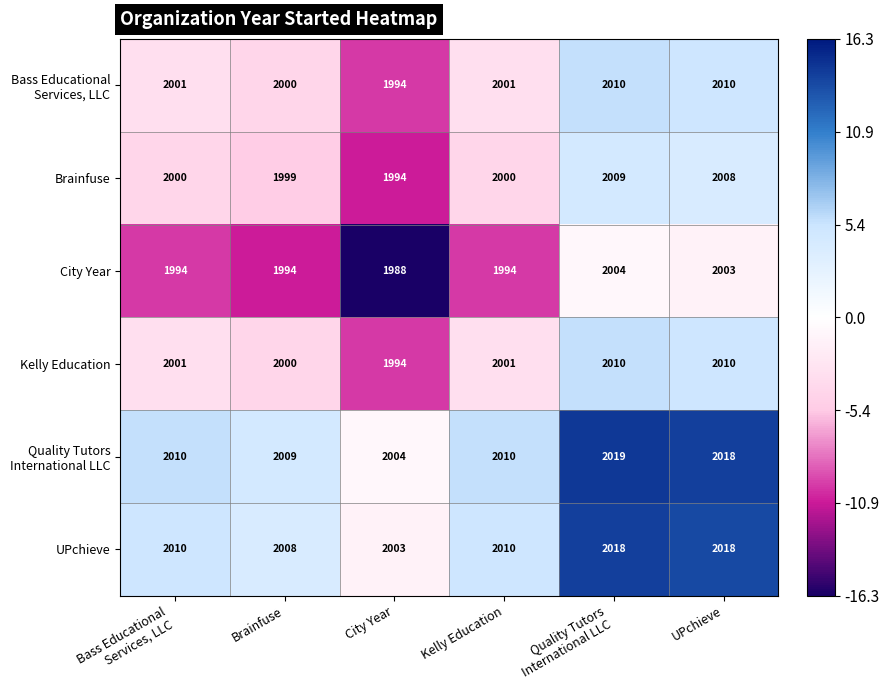

At how many categories does at least one series exceed 2001?

6